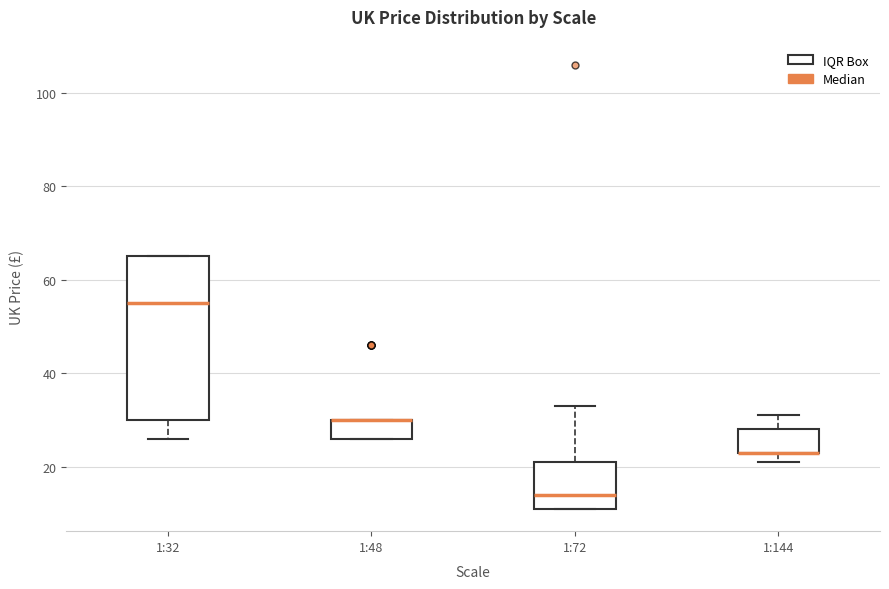

Reading left to right, read every box against the y-axis: the position of its median line, the range the box covers, and the ends of its whiskers. The values are not printed on the chart, so give them approximately, as read against the axis.

1:32: median 54, box 30 to 64, whiskers 26 to 64
1:48: median 30 (drawn on the box's upper edge), box 26 to 30, whiskers 26 to 30
1:72: median 14, box 10 to 20, whiskers 10 to 32
1:144: median 22 (drawn on the box's lower edge), box 22 to 28, whiskers 20 to 30